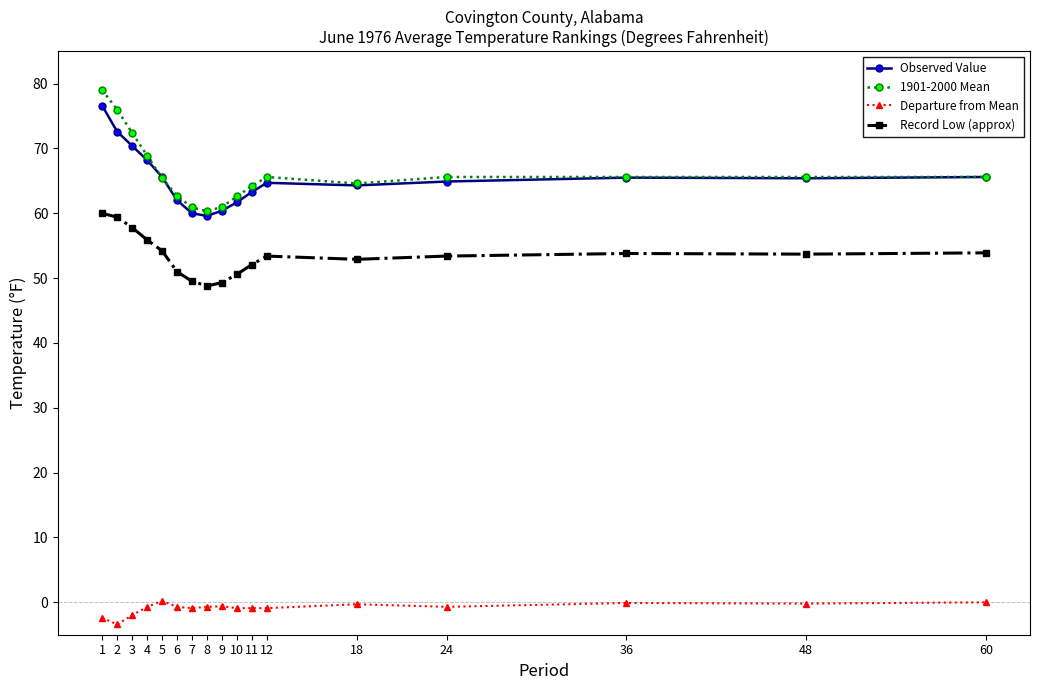

True or false: Record Low (approx) and 1901-2000 Mean cross at least once.

False